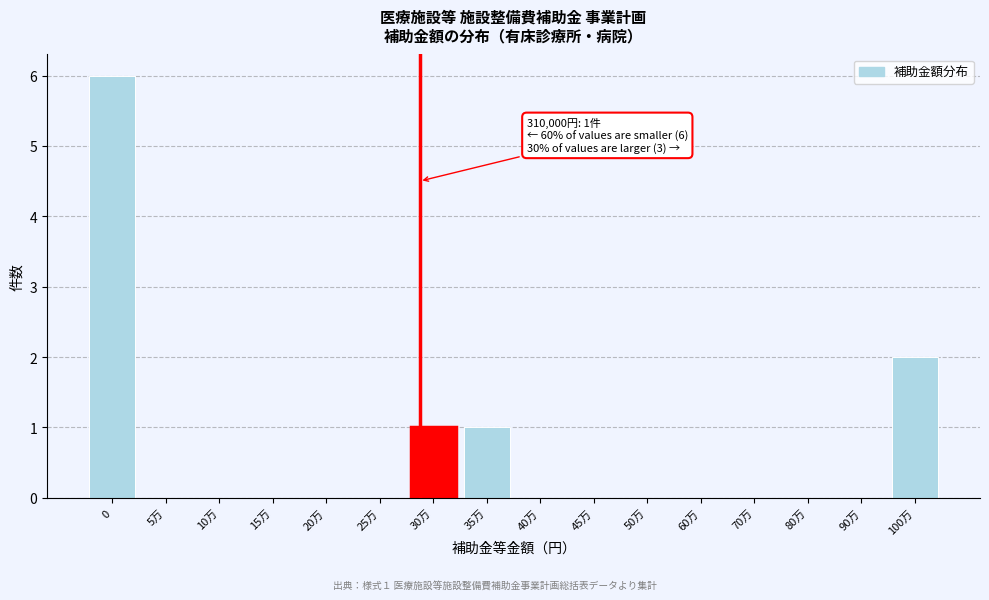

Reading left to right, extract all data points from this chart.

0=6	5万=0	10万=0	15万=0	20万=0	25万=0	30万=1	35万=1	40万=0	45万=0	50万=0	60万=0	70万=0	80万=0	90万=0	100万=2